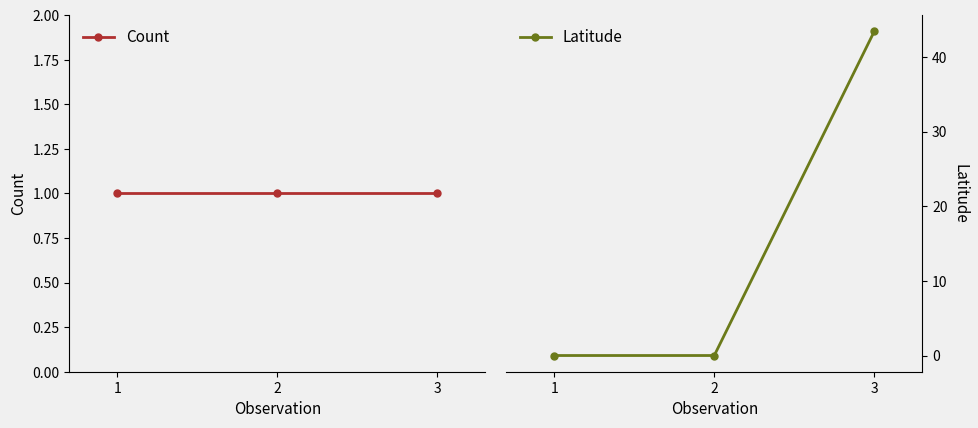

What is the difference between the Latitude values at 3 and 1?

43.4